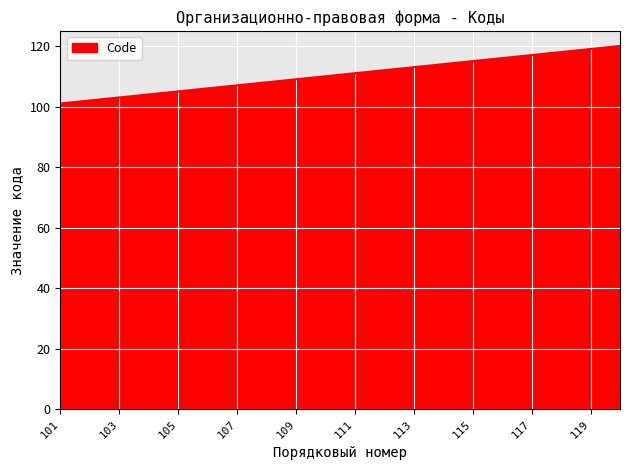

Reading right to left, what are all the values shown in this chart?

120	119	118	117	116	115	114	113	112	111	110	109	108	107	106	105	104	103	102	101